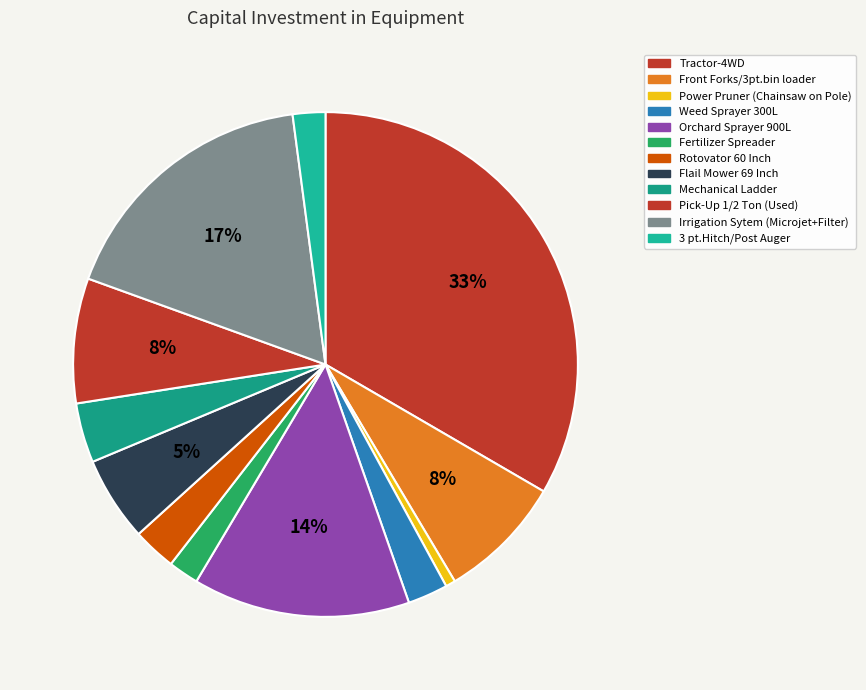

What percentage is NOT represented by Pick-Up 1/2 Ton (Used)?

92.0%